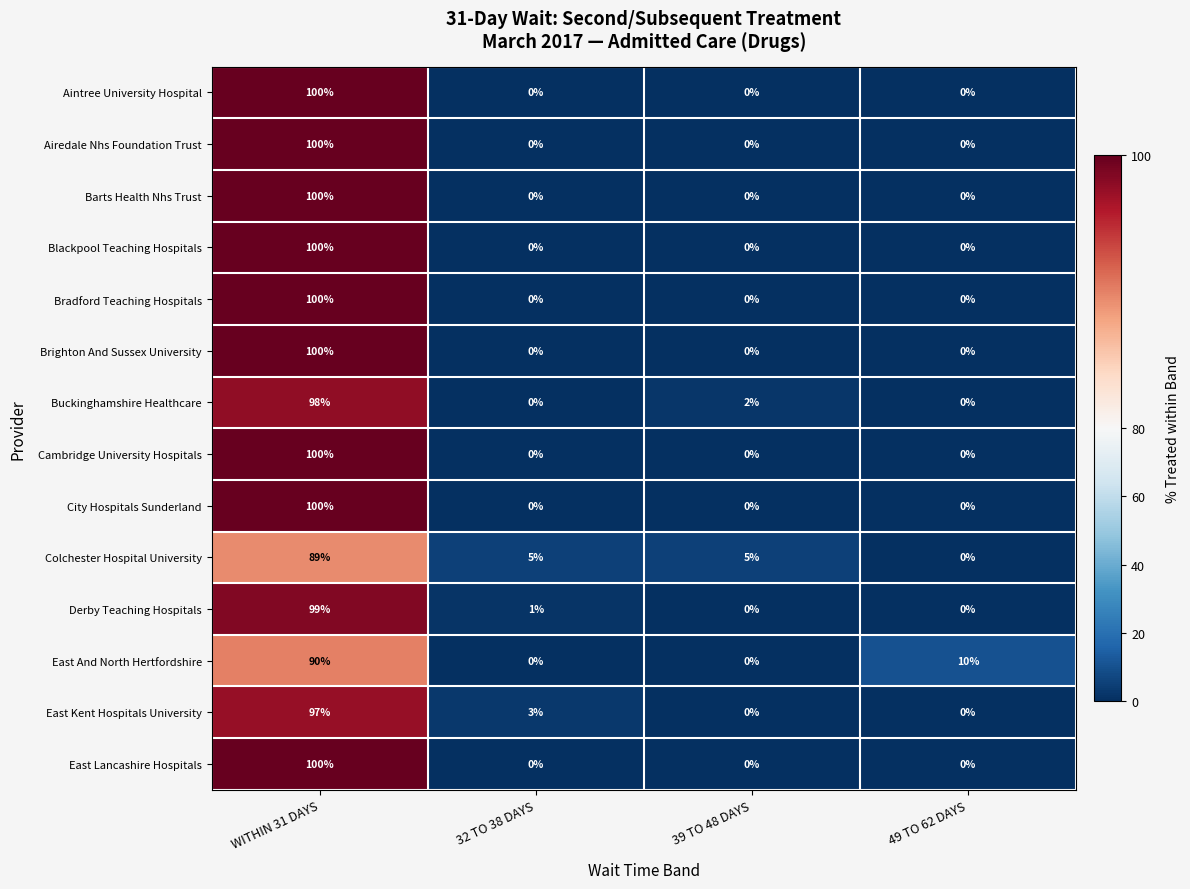

What is the maximum value shown in the chart?

100